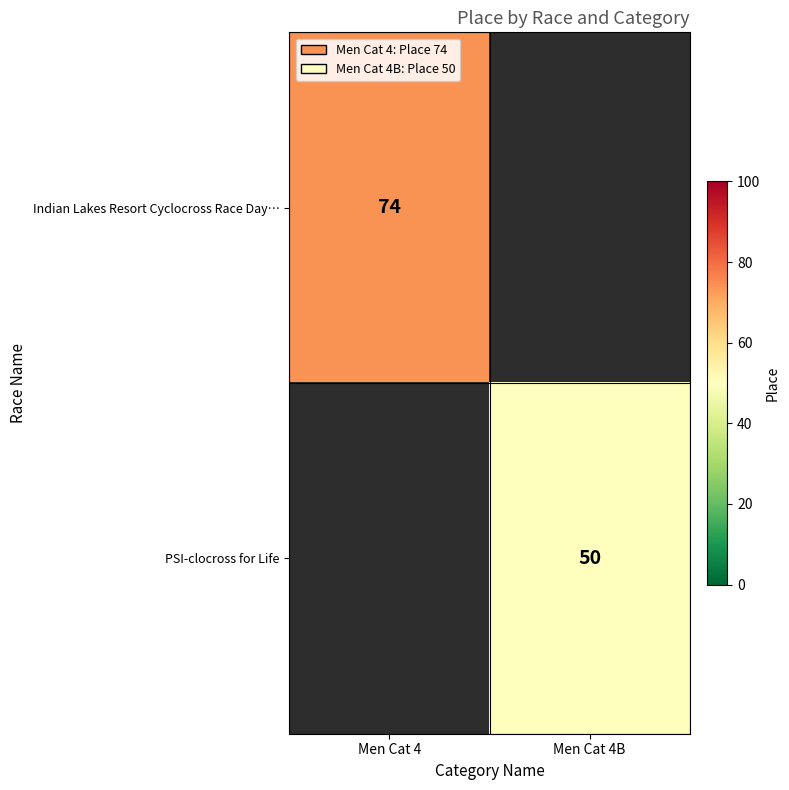

Is it true that Indian Lakes Resort Cyclocross Race Day… equals 100 at Men Cat 4?

False